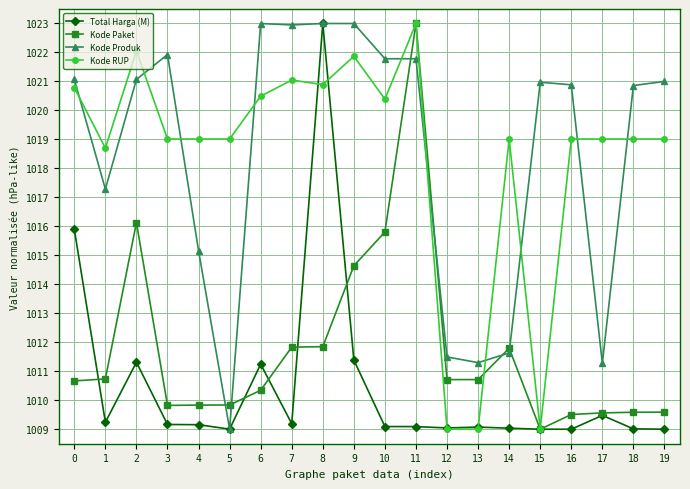

Where is the first local maximum for Total Harga (M)?

2